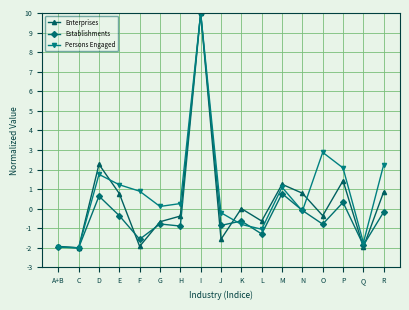

What is the spread (max minus min) of values at D?

1.6